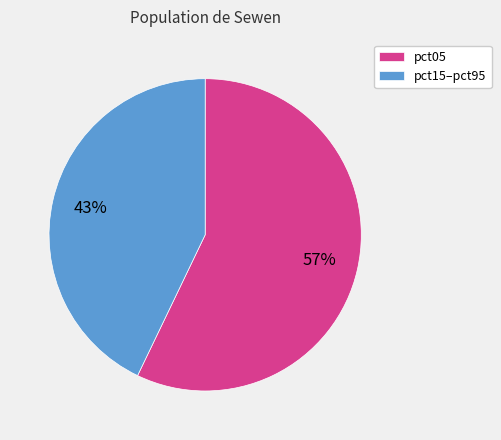

To the nearest percent, what is the average slice percentage?

50%